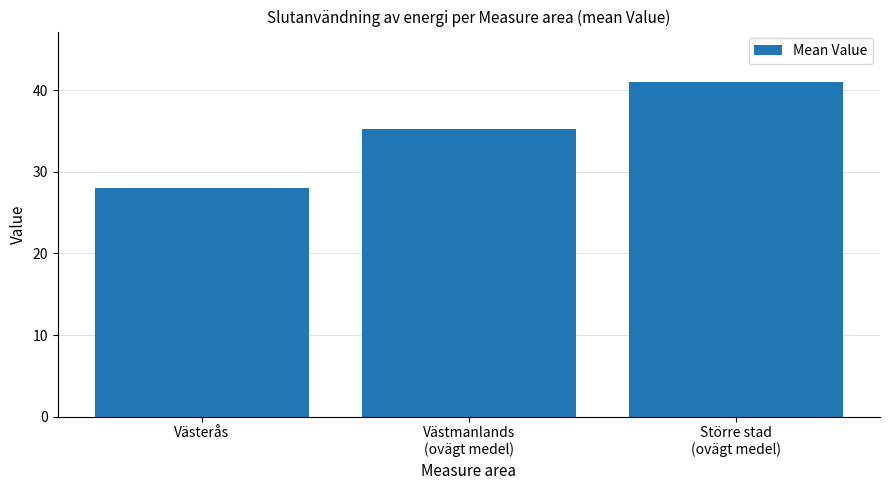

Reading right to left, transcribe all the data shown in this chart.

41.0	35.2	28.1